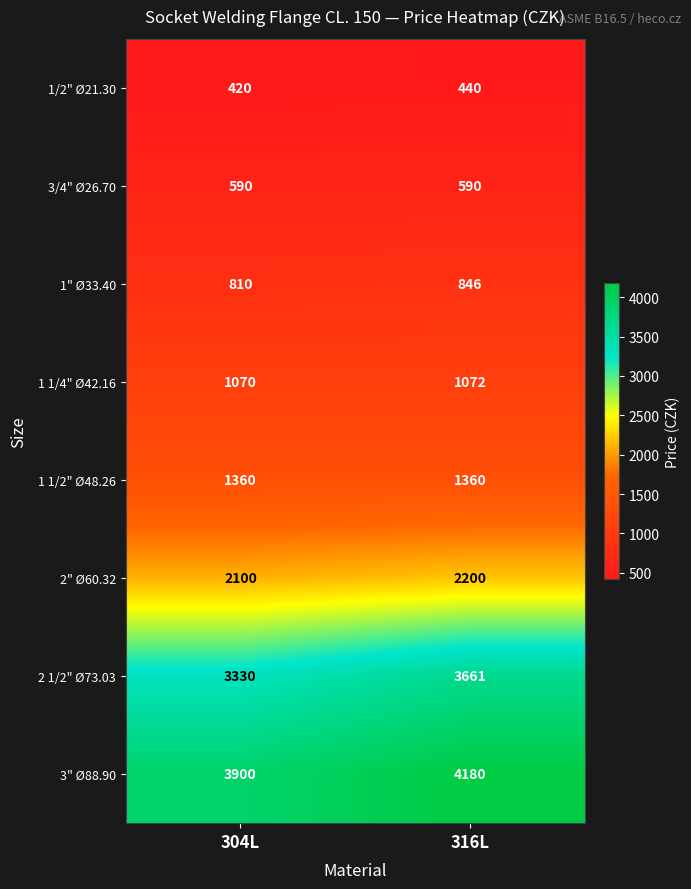

At how many categories does at least one series exceed 1973?

2